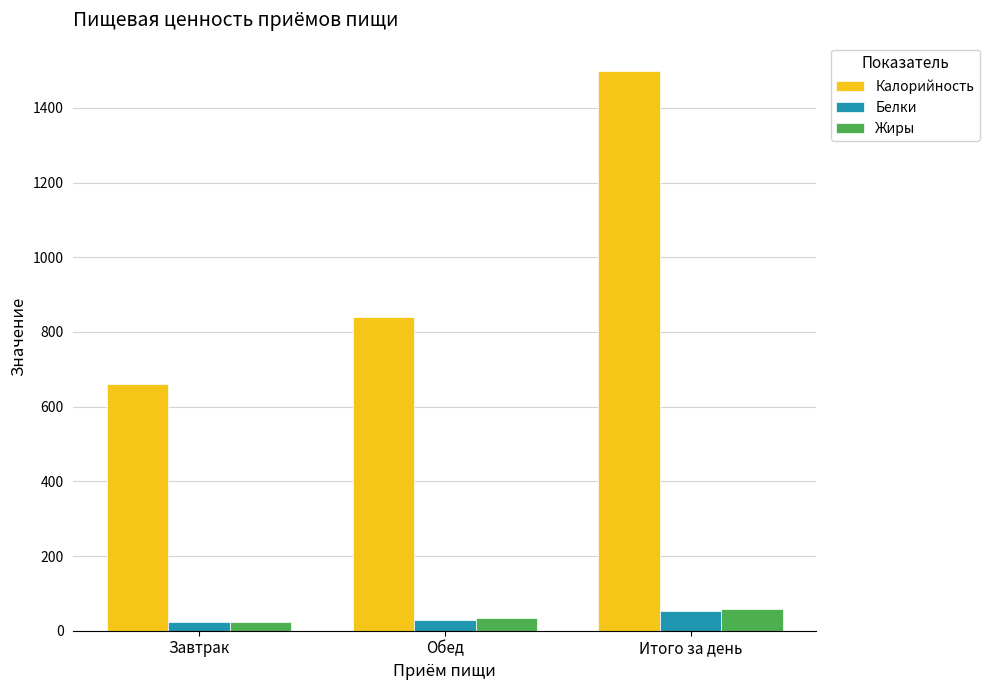

Where is Жиры nearest to the value 41?

Обед